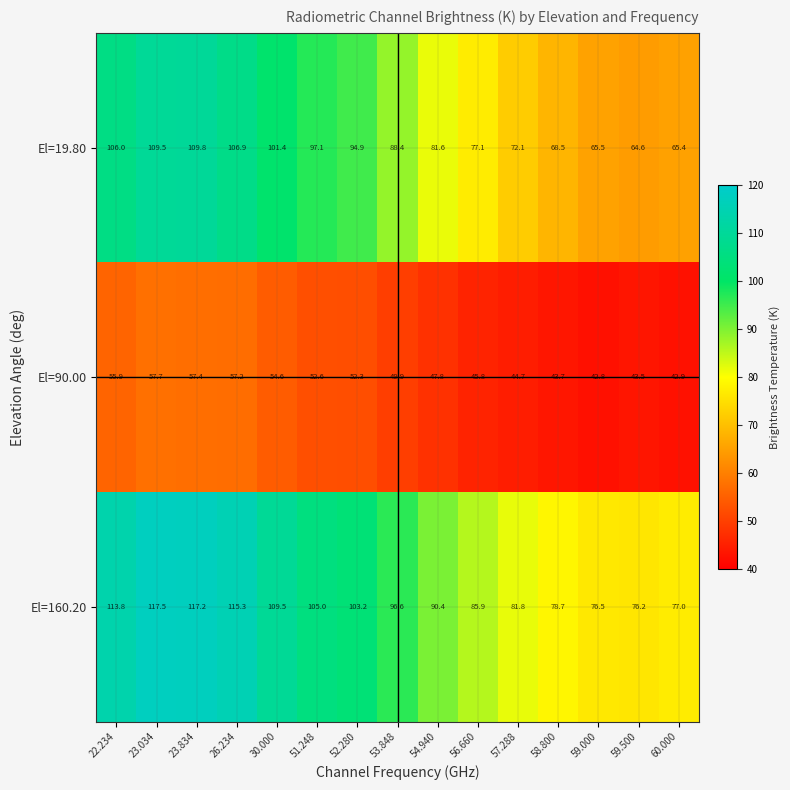

At which label does El=160.20 first exceed 96?

22.234